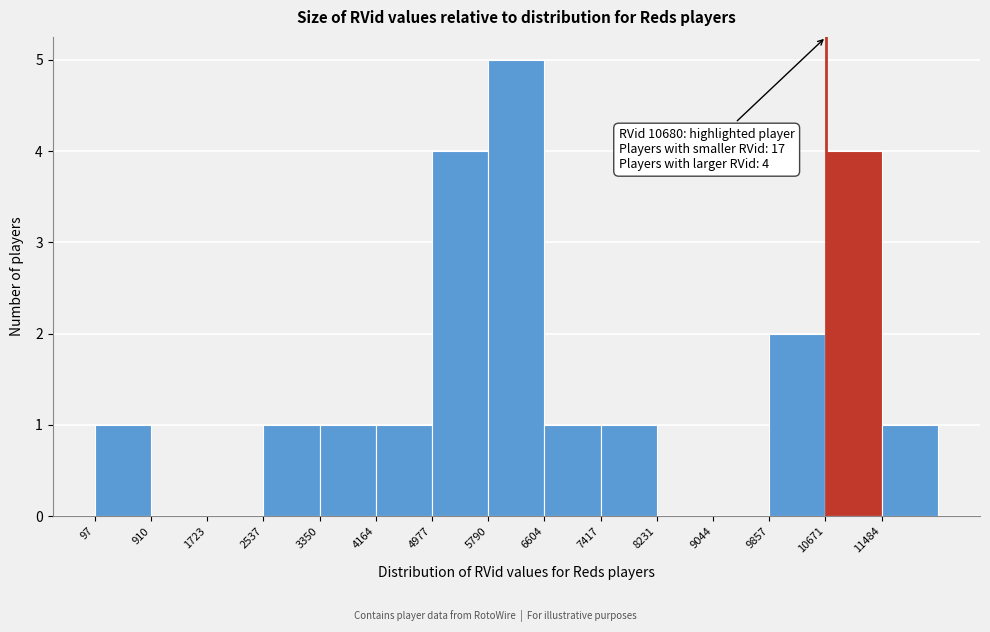

Which range on the x-axis has the tallest bar?

5800 to 6600